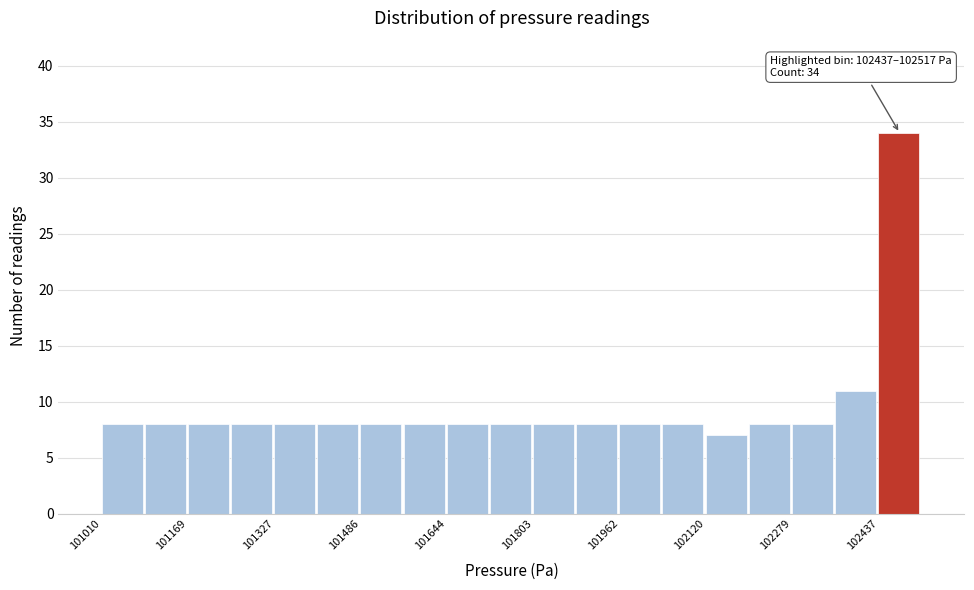

Read against the x-axis, roughly where is the centre of the tallest bar?

102480